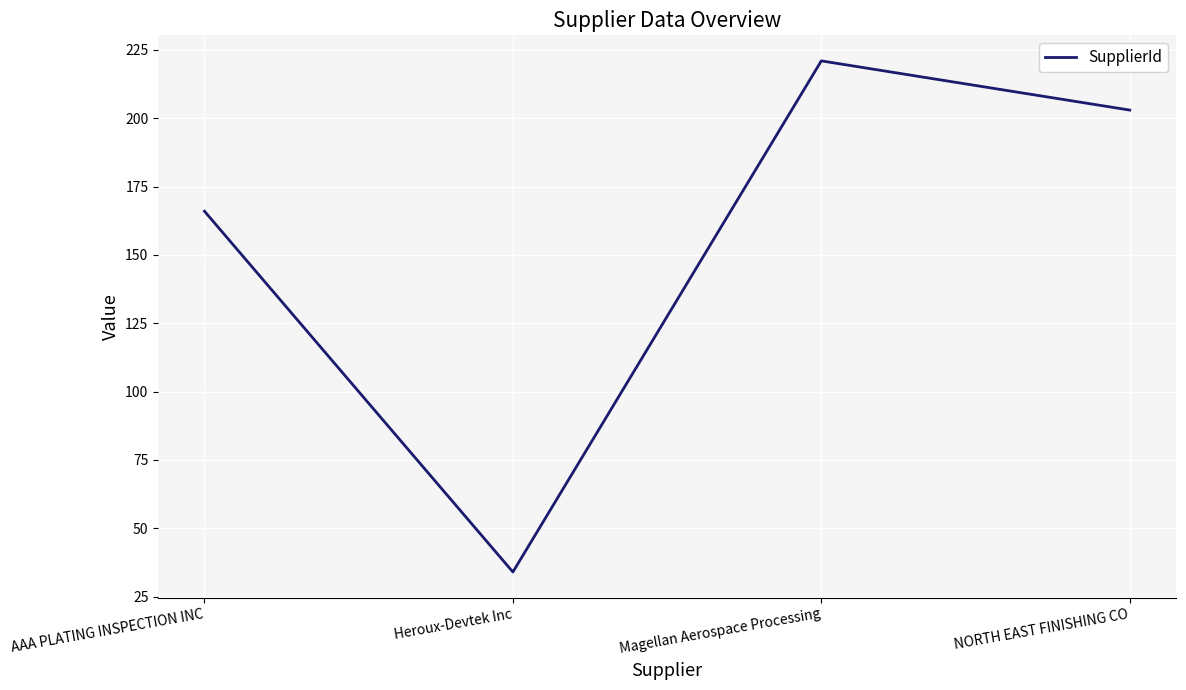

Reading left to right, transcribe all the data shown in this chart.

AAA PLATING INSPECTION INC=166	Heroux-Devtek Inc=34	Magellan Aerospace Processing=221	NORTH EAST FINISHING CO=203